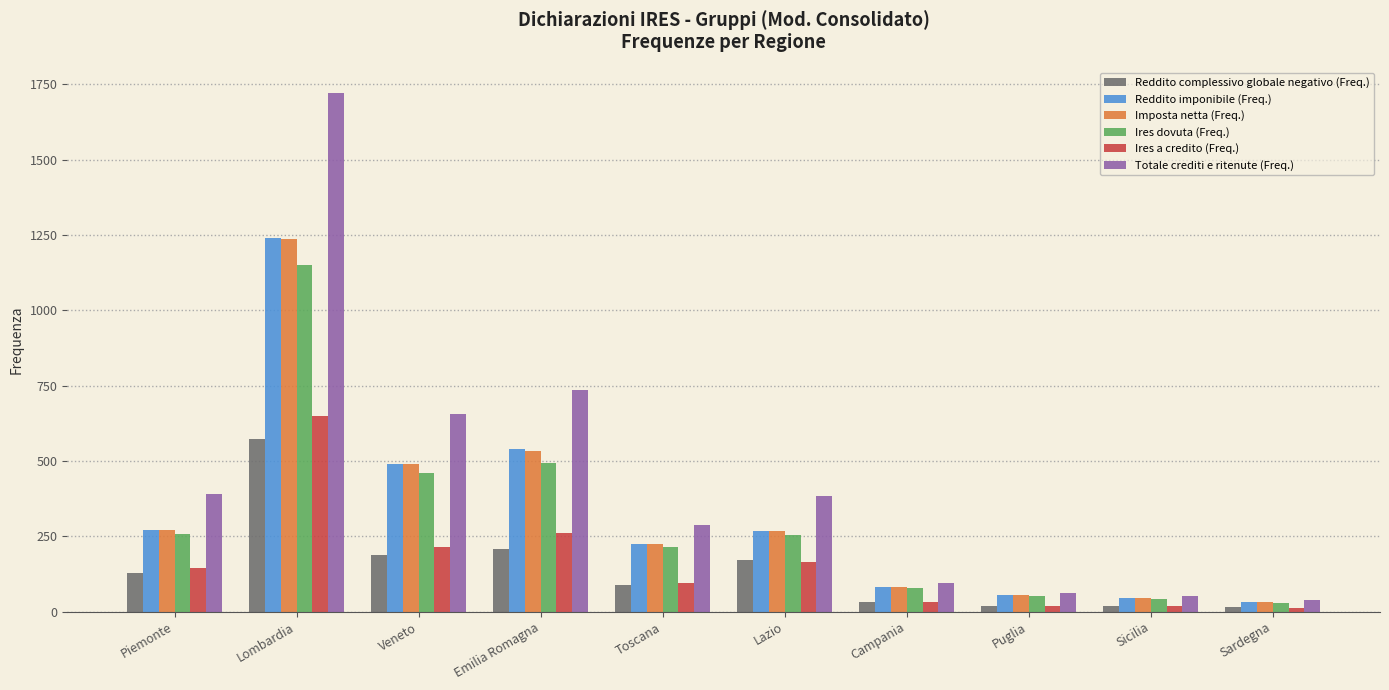

What is the spread (max minus min) of values at Emilia Romagna?

526